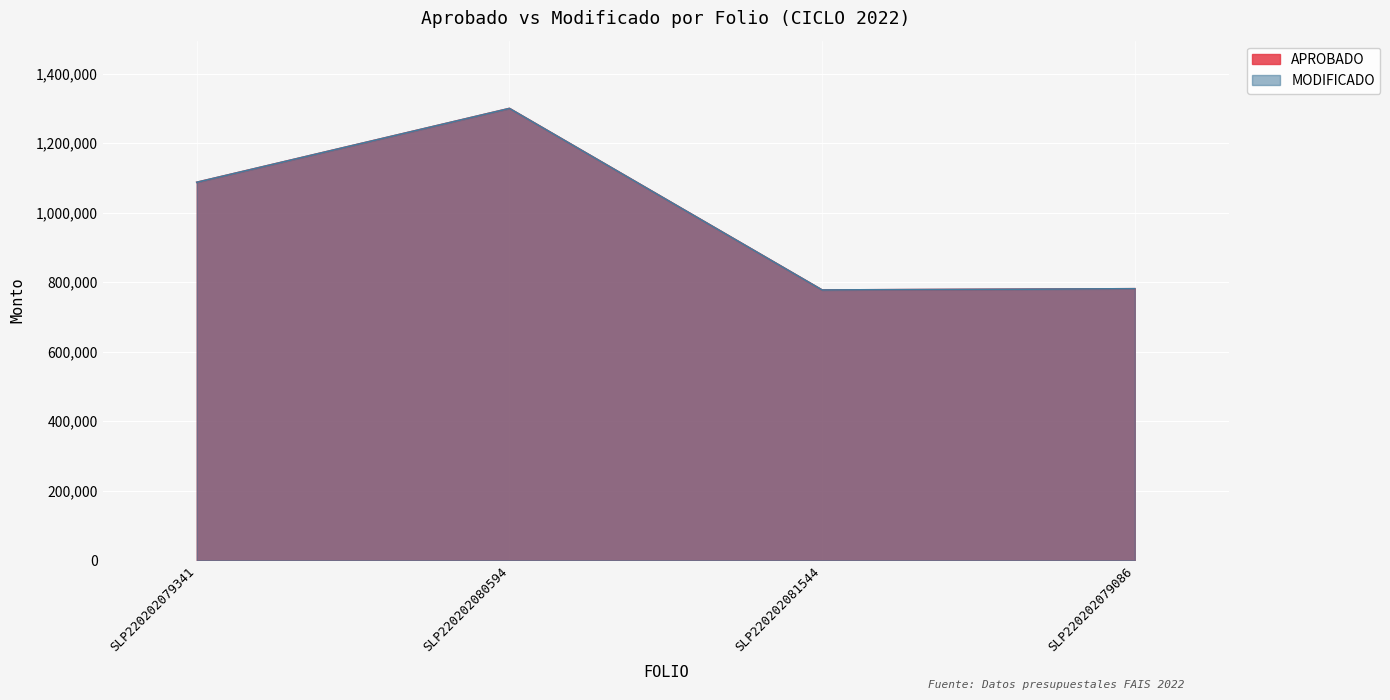

At which category is the sum across all series the highest?

SLP220202080594